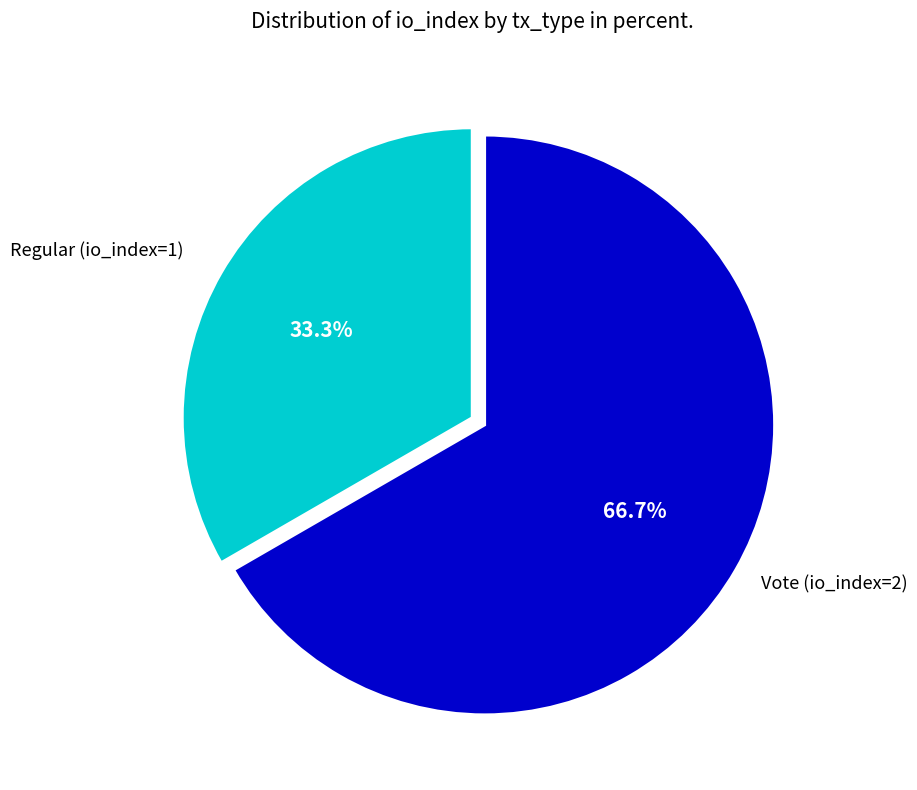

Is there a majority slice in this chart?

Yes